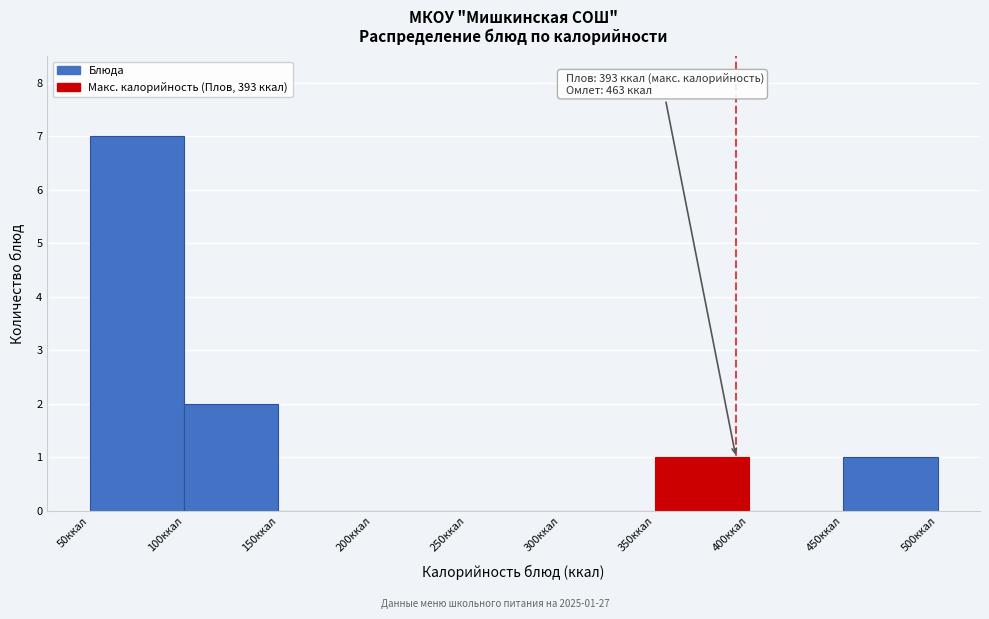

Over which range of the x-axis is the bar tallest?

50 to 100